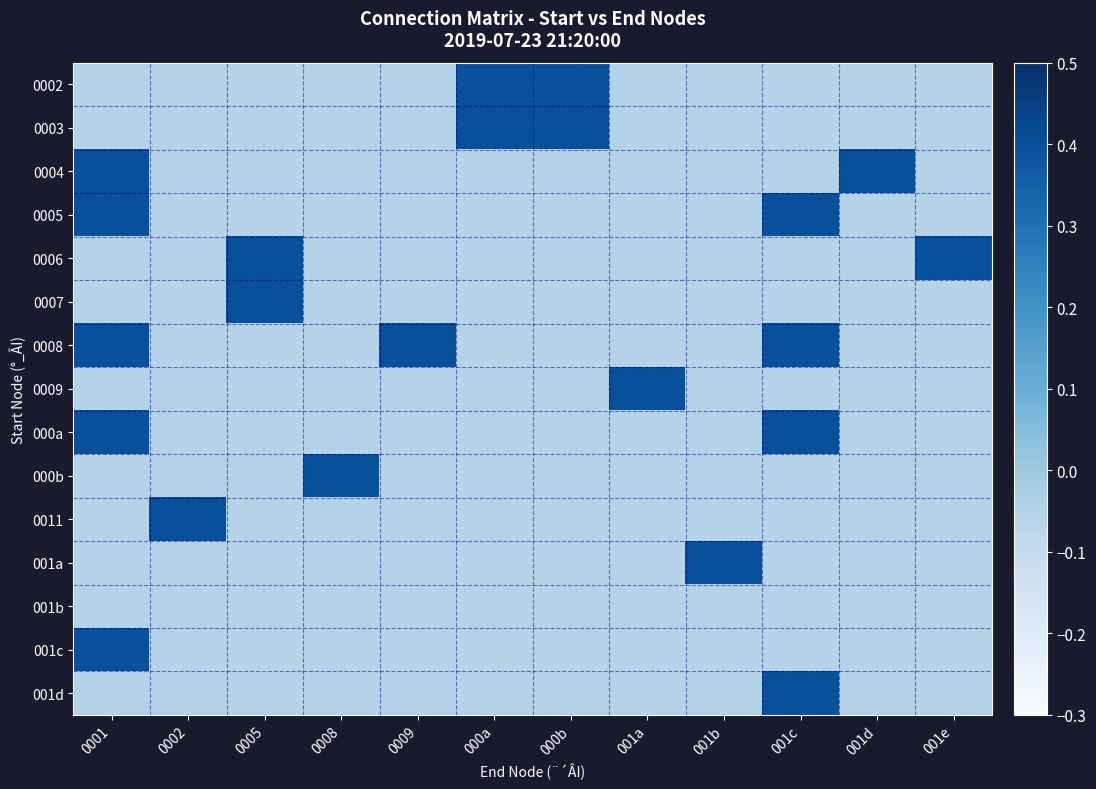

Which series has the largest total across all categories?

0008